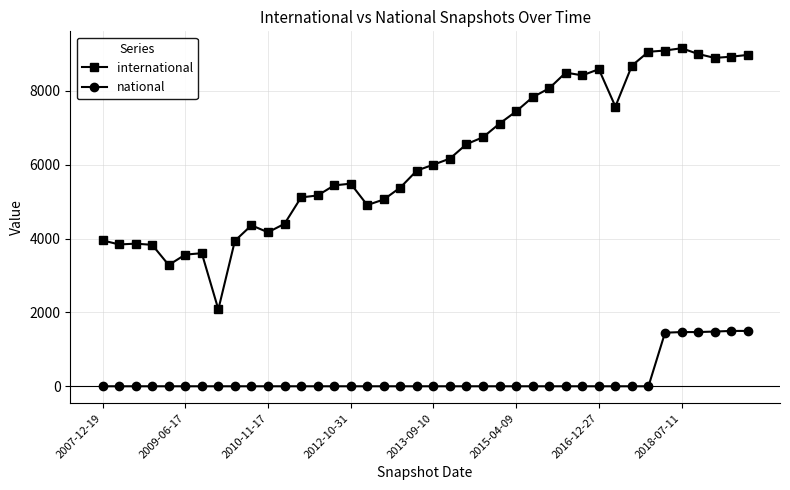

Which series has the widest spread of values?

international